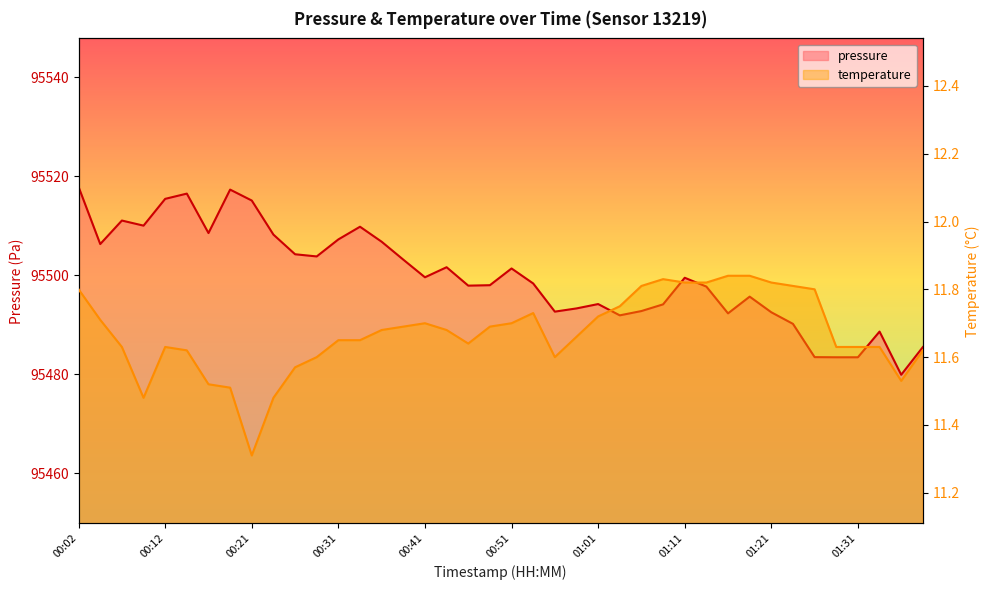

What is the label of the 2nd point from the right?

01:36